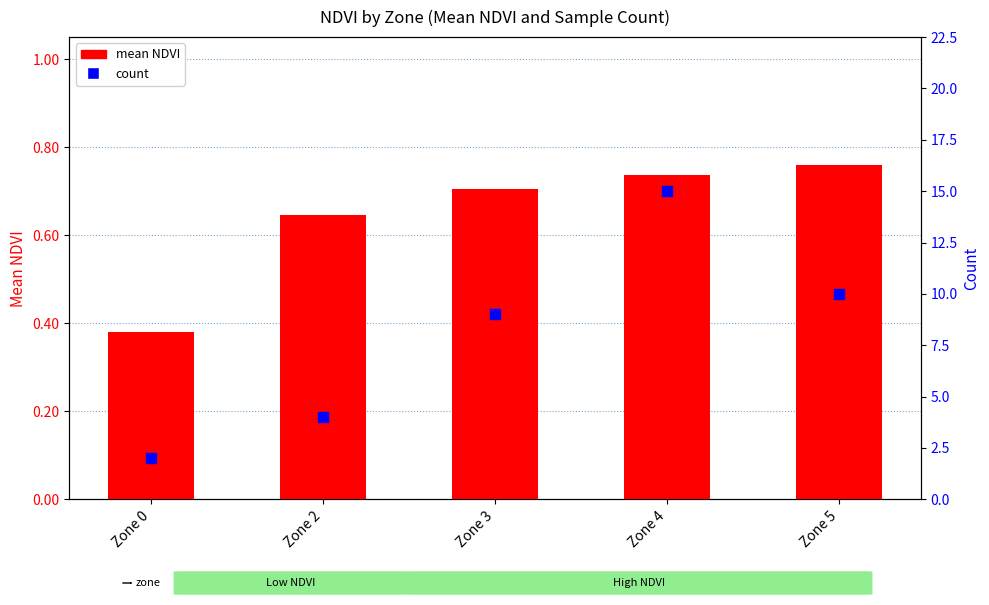

What is the total value across all series at Zone 2?

4.6